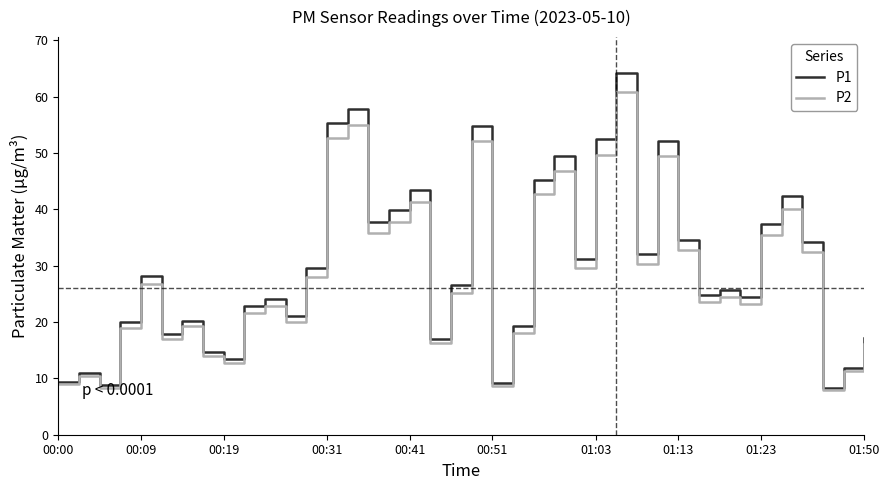

What is the minimum value shown in the chart?

8.0